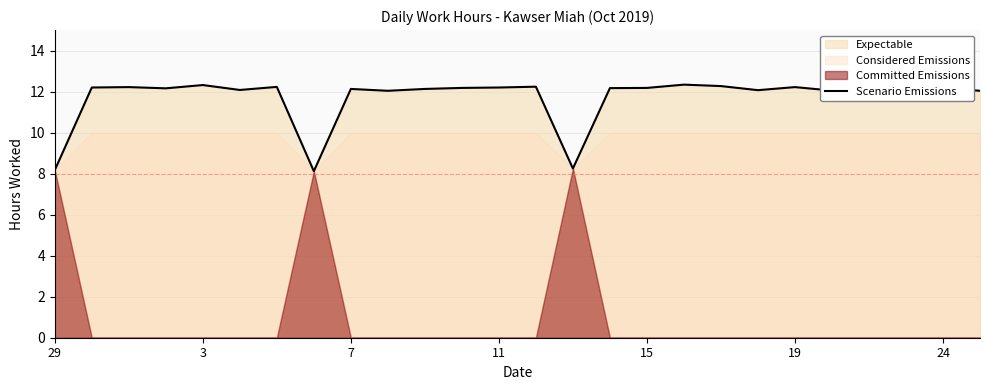

What is the maximum value shown in the chart?

12.3